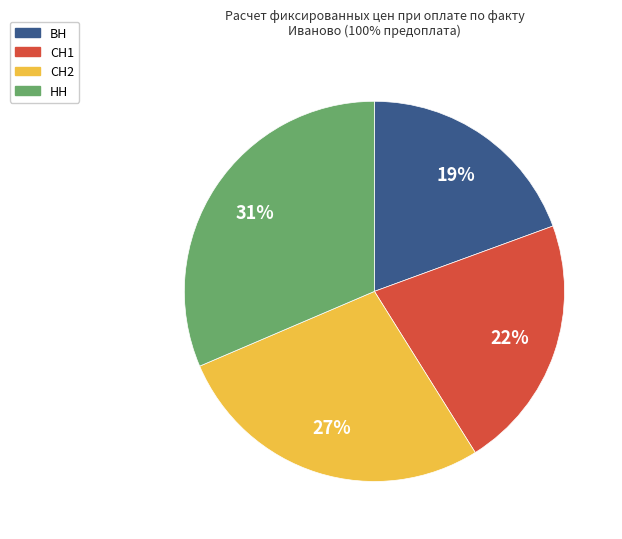

Rank the categories by value from highest to lowest.

НН, СН2, СН1, ВН